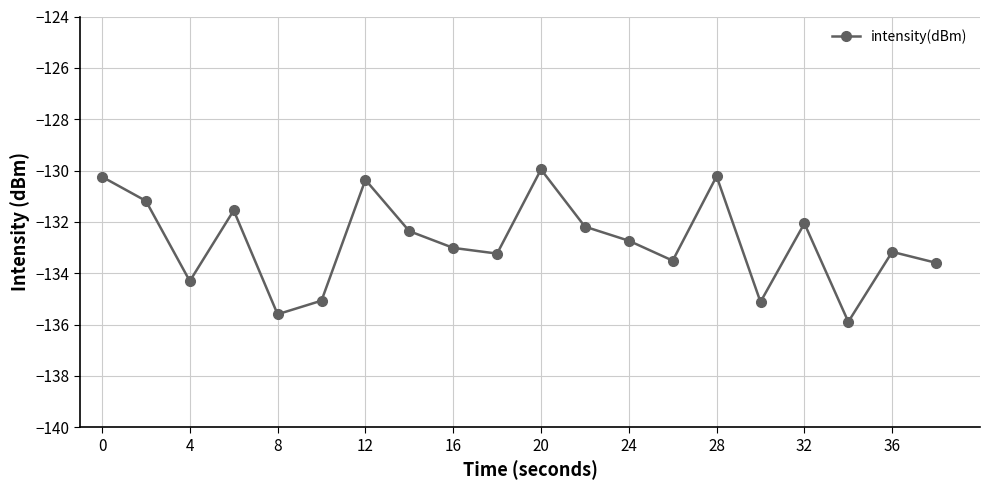

Is this an area chart (filled region under the line)?

No